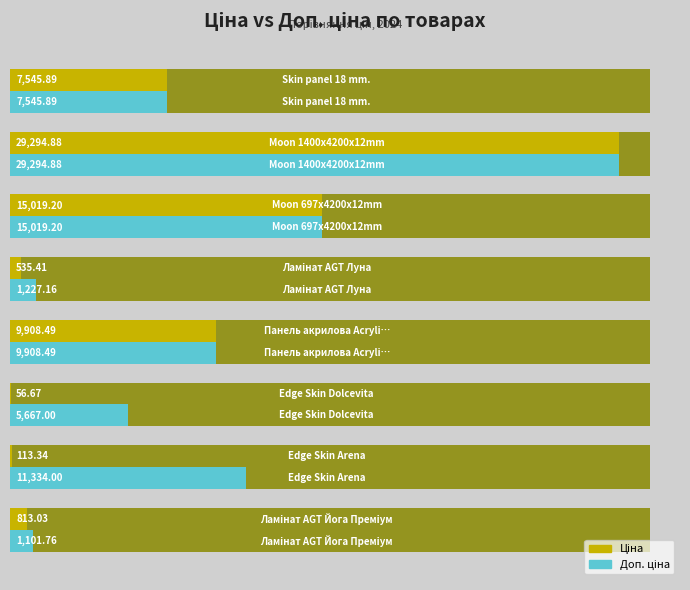

The value of Ціна at 0 is 323.3. True or false?

False